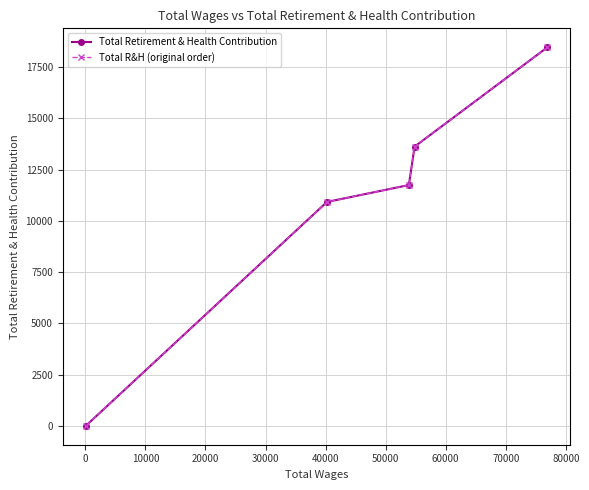

What is the value of the Total R&H (original order) point at the 2nd from the left?

10923